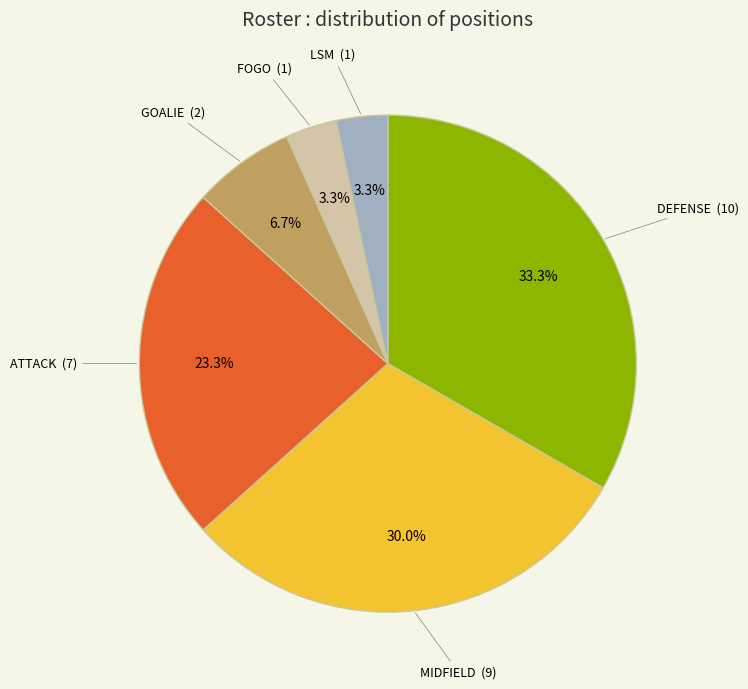

Is there a majority slice in this chart?

No